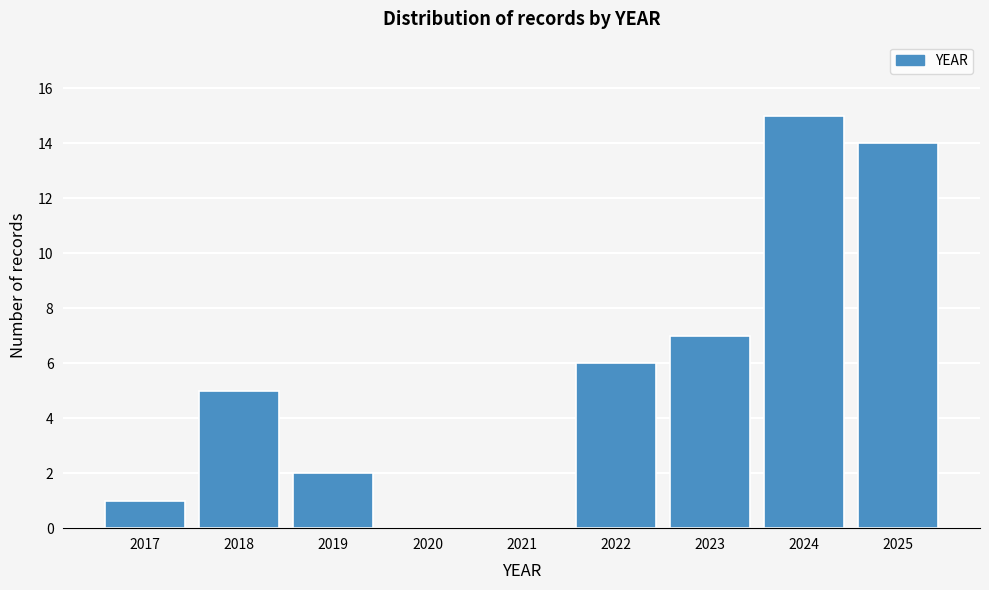

Reading left to right, extract all data points from this chart.

2017=1	2018=5	2019=2	2020=0	2021=0	2022=6	2023=7	2024=15	2025=14